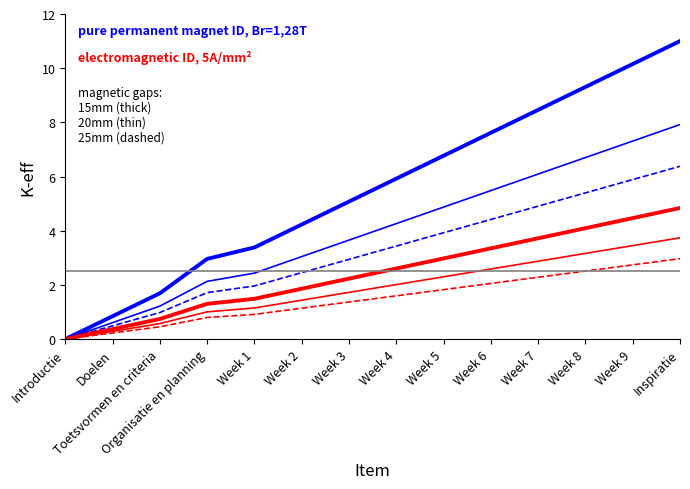

List the labels in order of value, largest first.

Inspiratie, Week 9, Week 8, Week 7, Week 6, Week 5, Week 4, Week 3, Week 2, Week 1, Organisatie en planning, Toetsvormen en criteria, Doelen, Introductie